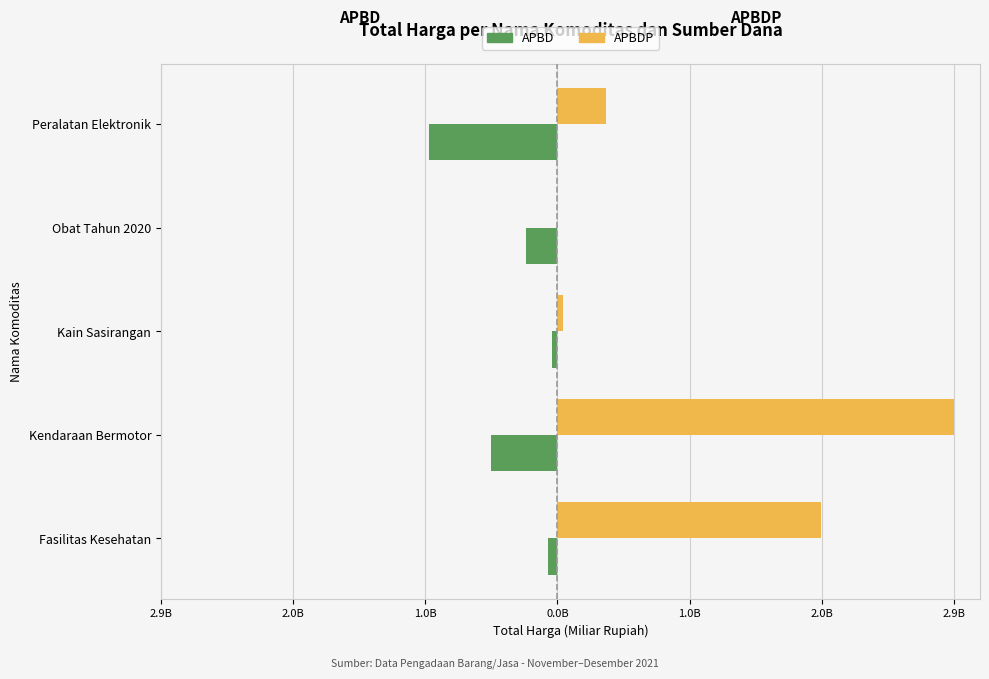

What is the sum of all APBD values?

-1.8